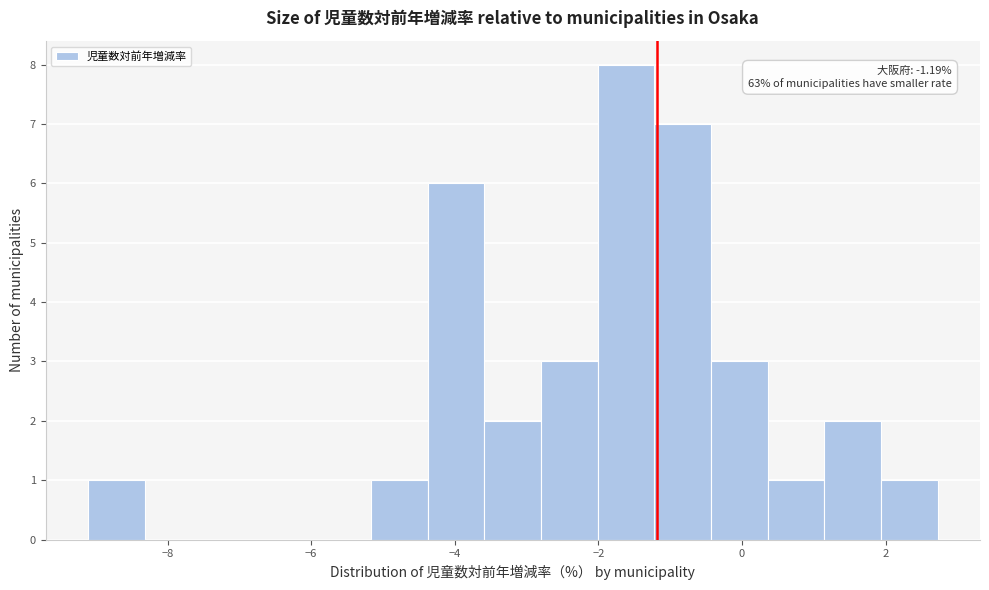

Around what value on the x-axis is the tallest bar? Give the approximate position of its centre, as read against the axis.

-1.6